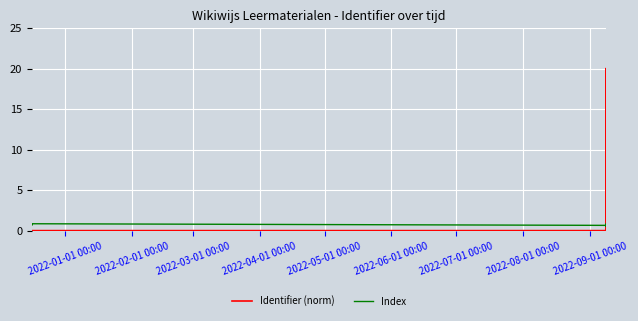

In Identifier (norm), how many points are higher than both neighbors (excluding endpoints)?

2